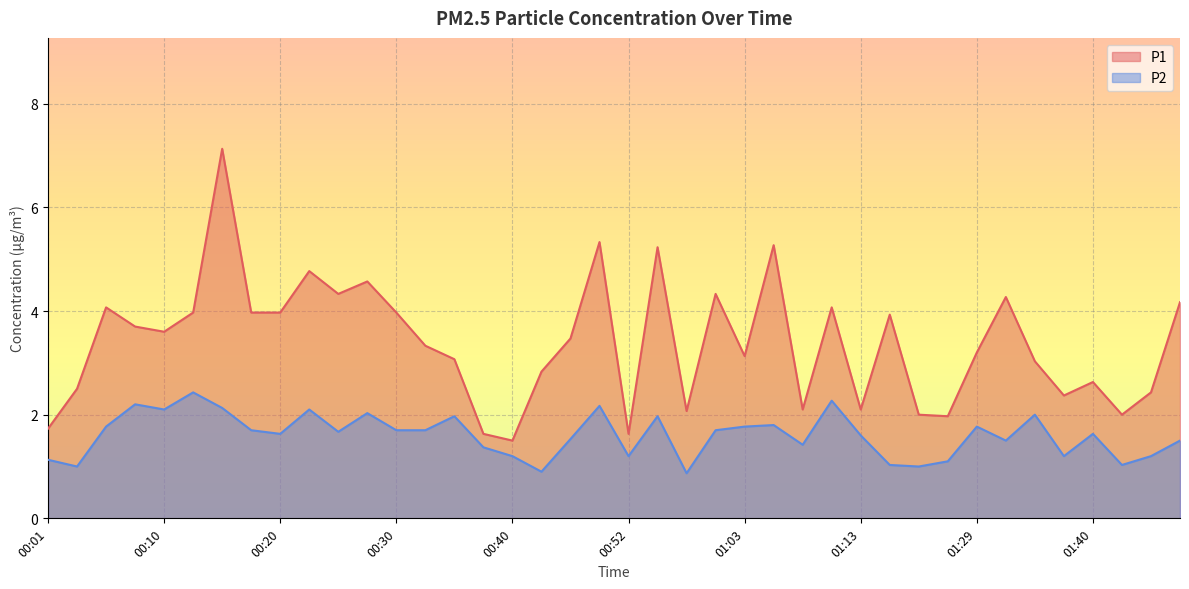

Which series changed the most between 00:13 and 01:32?

P2